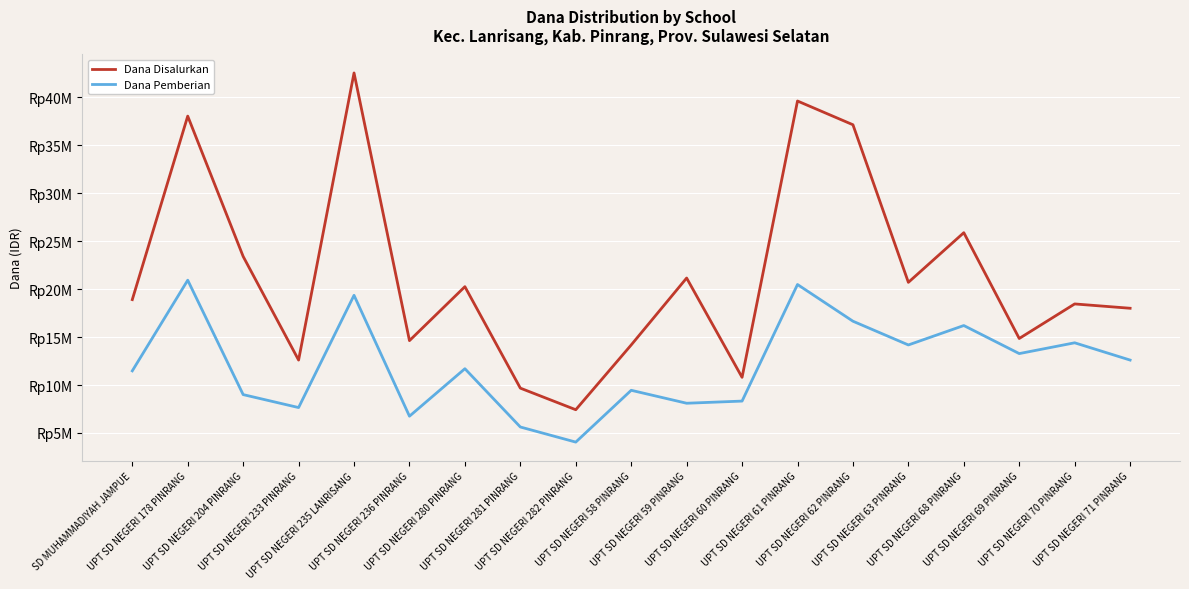

Reading right to left, transcribe all the data shown in this chart.

Dana Disalurkan: UPT SD NEGERI 71 PINRANG=18000000	UPT SD NEGERI 70 PINRANG=18450000	UPT SD NEGERI 69 PINRANG=14850000	UPT SD NEGERI 68 PINRANG=25875000	UPT SD NEGERI 63 PINRANG=20700000	UPT SD NEGERI 62 PINRANG=37125000	UPT SD NEGERI 61 PINRANG=39600000	UPT SD NEGERI 60 PINRANG=10800000	UPT SD NEGERI 59 PINRANG=21150000	UPT SD NEGERI 58 PINRANG=14175000	UPT SD NEGERI 282 PINRANG=7425000	UPT SD NEGERI 281 PINRANG=9675000	UPT SD NEGERI 280 PINRANG=20250000	UPT SD NEGERI 236 PINRANG=14625000	UPT SD NEGERI 235 LANRISANG=42525000	UPT SD NEGERI 233 PINRANG=12600000	UPT SD NEGERI 204 PINRANG=23400000	UPT SD NEGERI 178 PINRANG=38025000	SD MUHAMMADIYAH JAMPUE=18900000
Dana Pemberian: UPT SD NEGERI 71 PINRANG=12600000	UPT SD NEGERI 70 PINRANG=14400000	UPT SD NEGERI 69 PINRANG=13275000	UPT SD NEGERI 68 PINRANG=16200000	UPT SD NEGERI 63 PINRANG=14175000	UPT SD NEGERI 62 PINRANG=16650000	UPT SD NEGERI 61 PINRANG=20475000	UPT SD NEGERI 60 PINRANG=8325000	UPT SD NEGERI 59 PINRANG=8100000	UPT SD NEGERI 58 PINRANG=9450000	UPT SD NEGERI 282 PINRANG=4050000	UPT SD NEGERI 281 PINRANG=5625000	UPT SD NEGERI 280 PINRANG=11700000	UPT SD NEGERI 236 PINRANG=6750000	UPT SD NEGERI 235 LANRISANG=19350000	UPT SD NEGERI 233 PINRANG=7650000	UPT SD NEGERI 204 PINRANG=9000000	UPT SD NEGERI 178 PINRANG=20925000	SD MUHAMMADIYAH JAMPUE=11475000